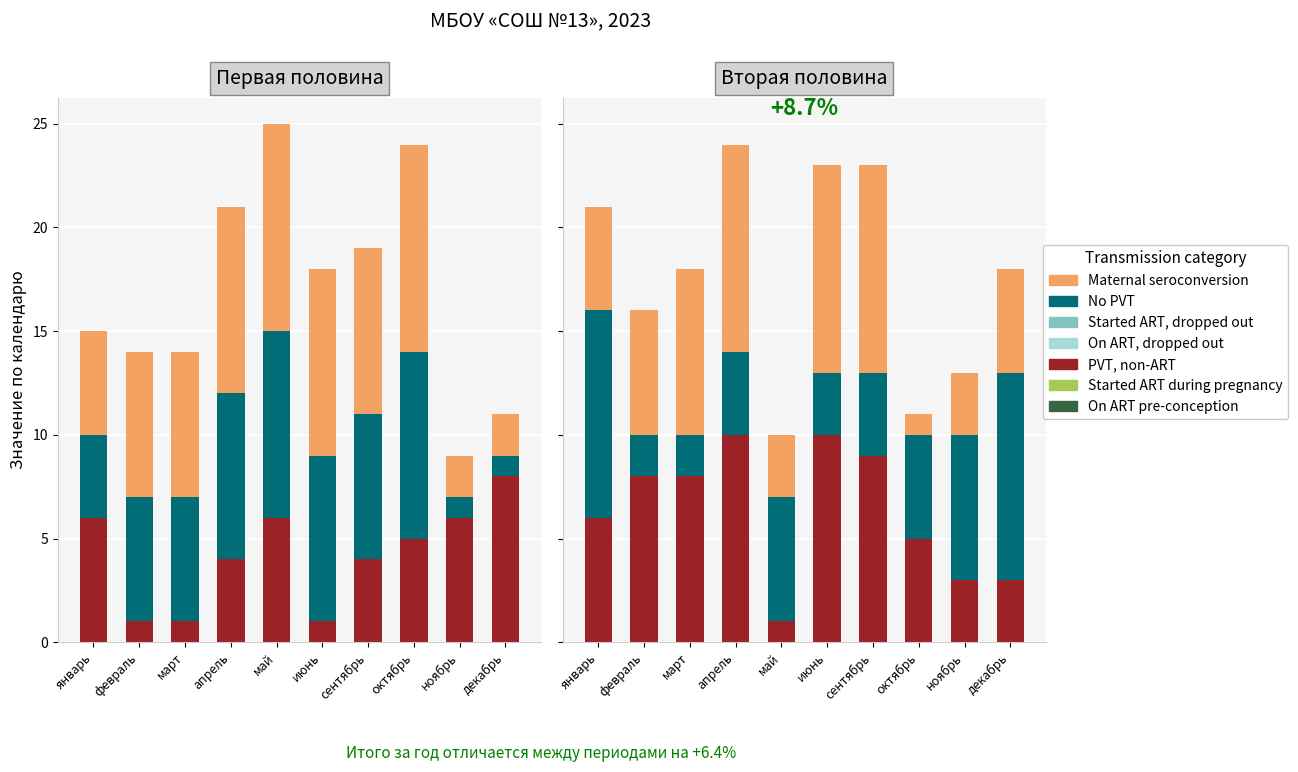

Rank the series at ноябрь from highest to lowest value.

No PVT, PVT, non-ART, Maternal seroconversion